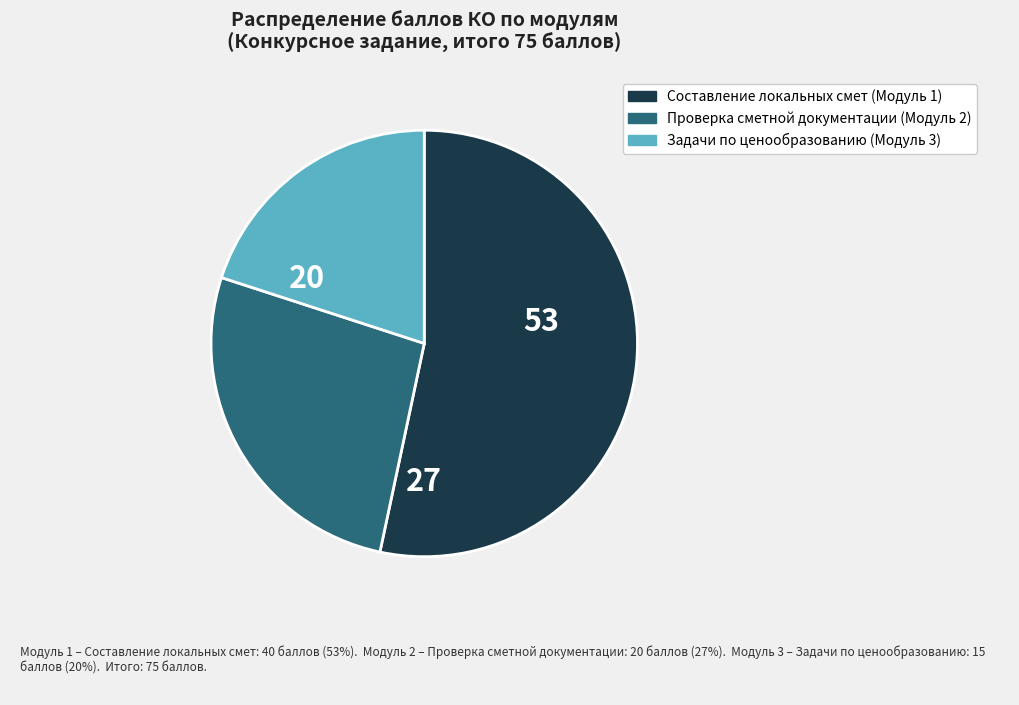

Is there a majority slice in this chart?

Yes